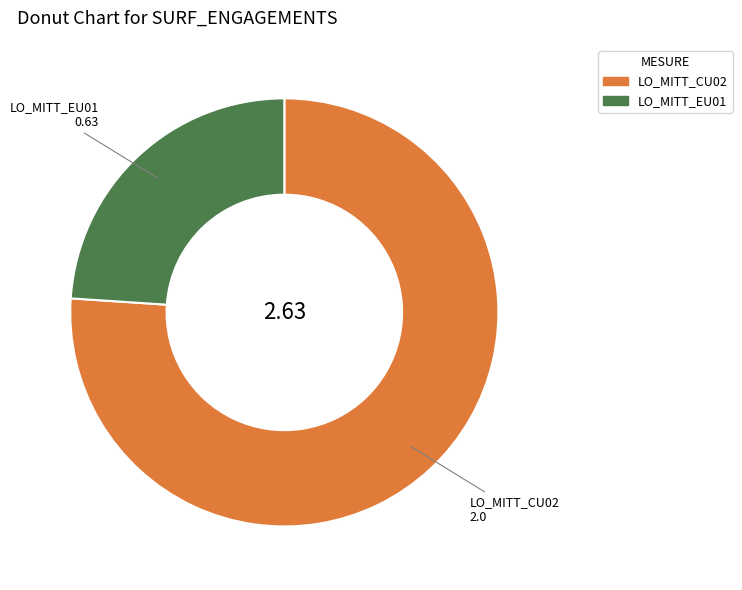

How many segments does this pie chart have?

2